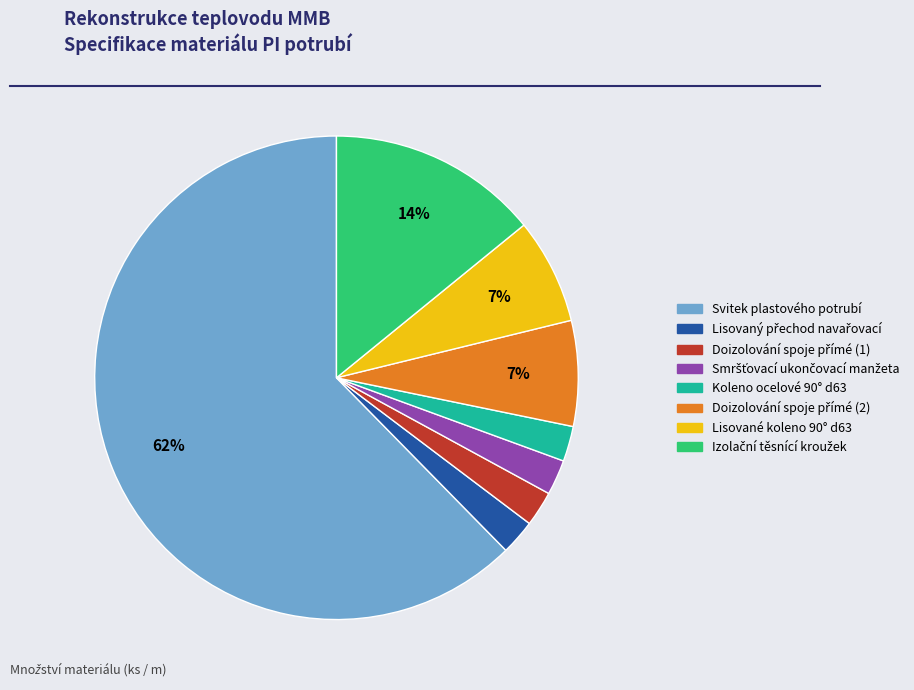

To the nearest percent, what percentage of the pie is Lisované koleno 90° d63?

7%